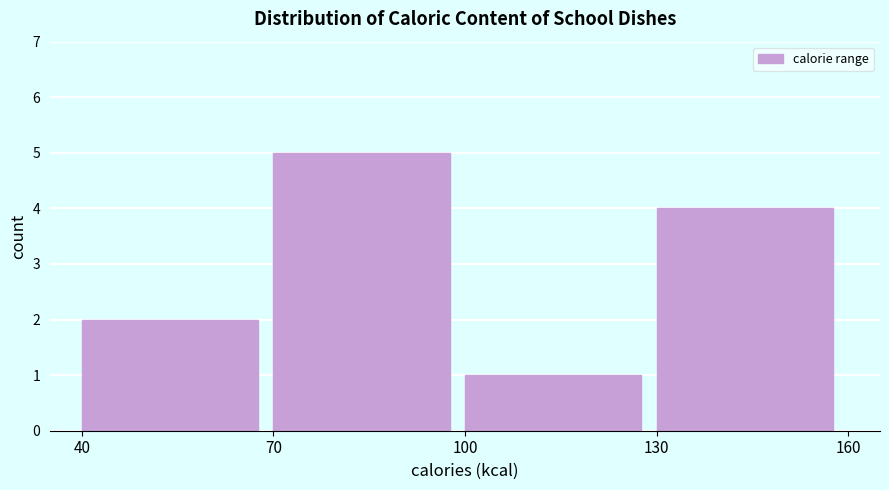

Which range on the x-axis has the tallest bar?

70 to 100